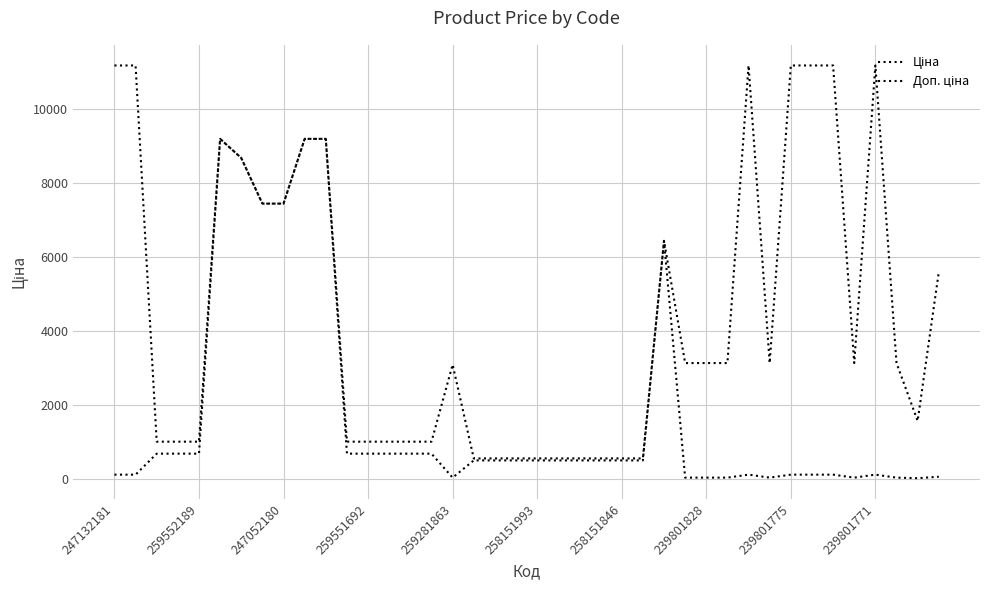

Which series has the largest range (max minus min)?

Доп. ціна